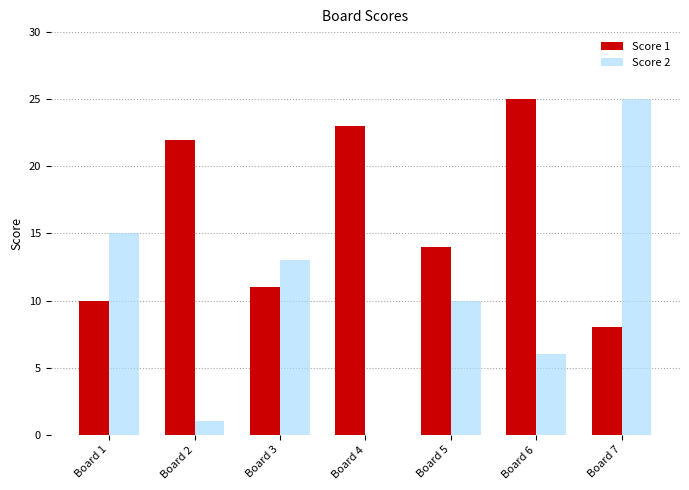

What is the maximum value shown in the chart?

25